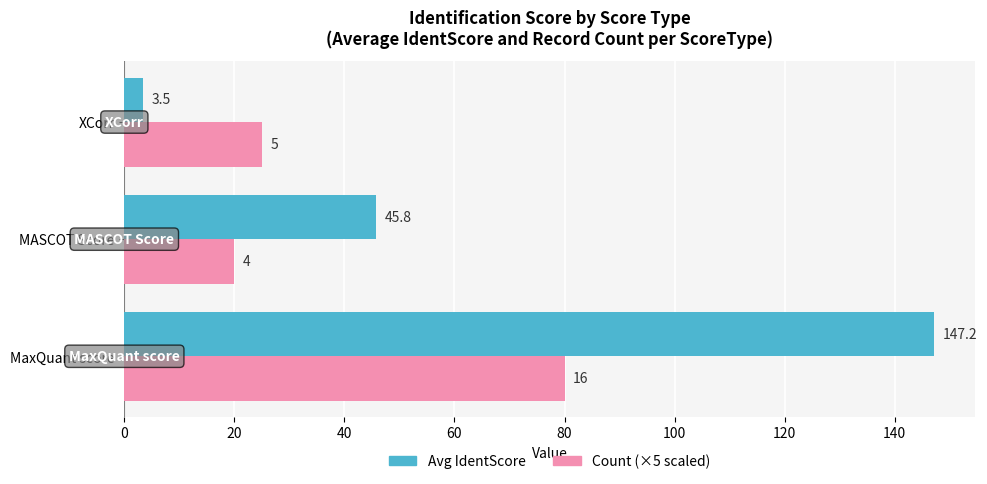

What is the smallest value displayed?

3.5